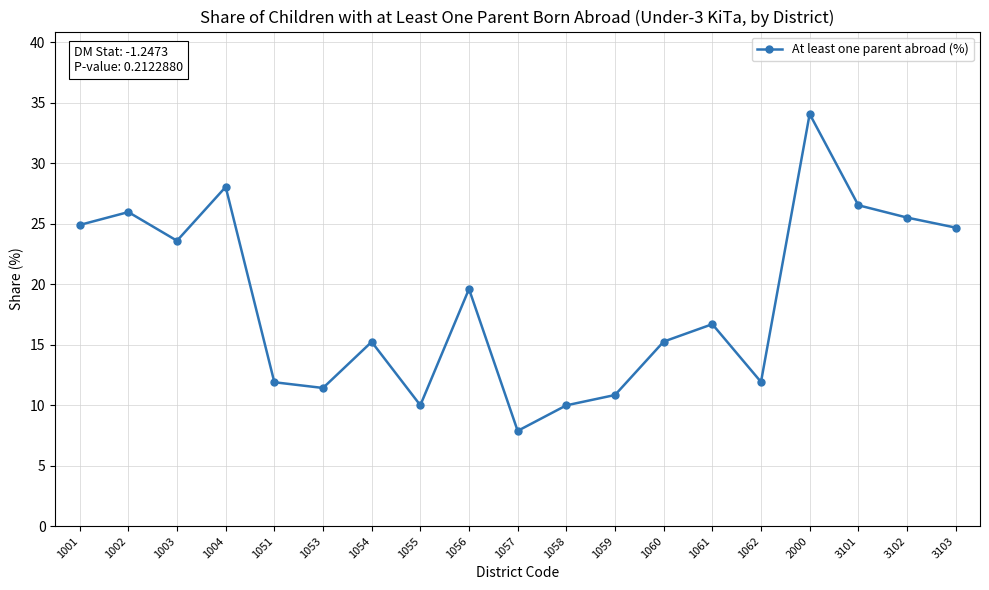

True or false: there are more than 0 points higher than both neighbors.

True